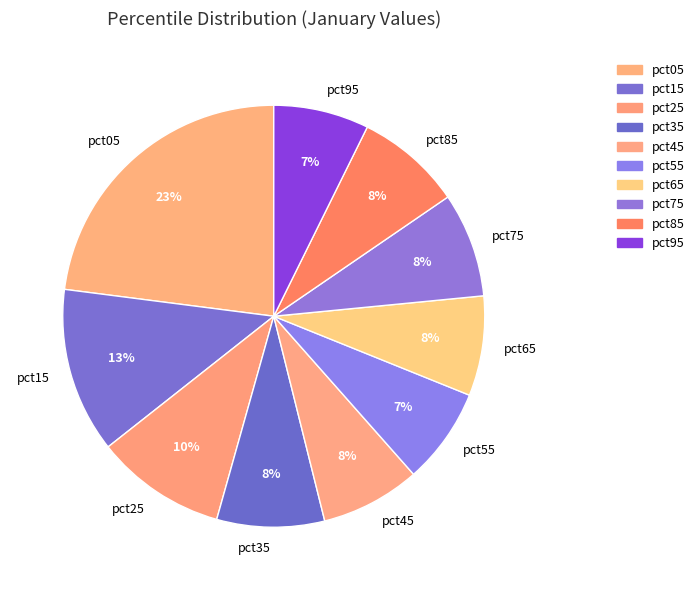

To the nearest percent, what is the average slice percentage?

10%